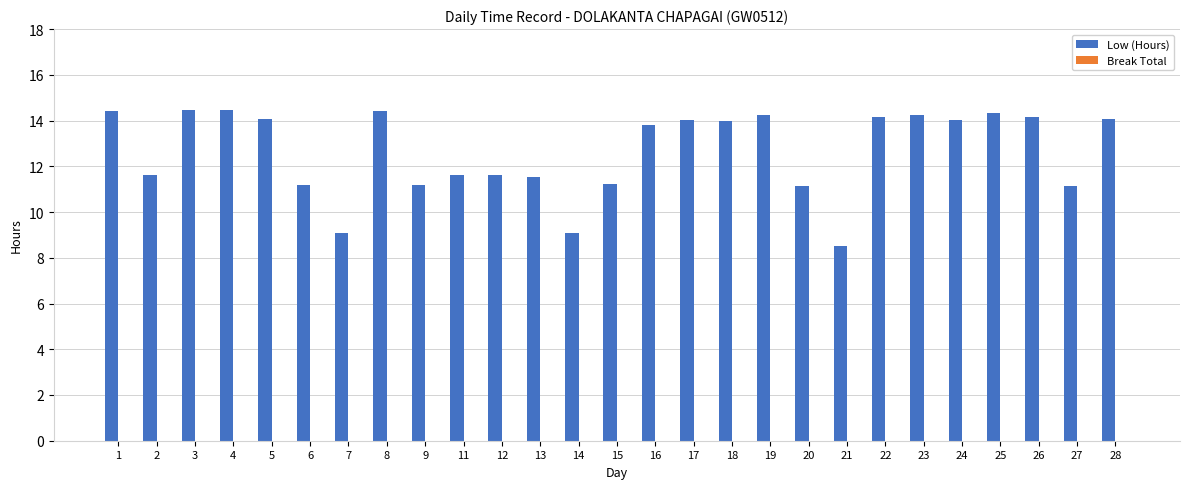

Are the bars horizontal?

No